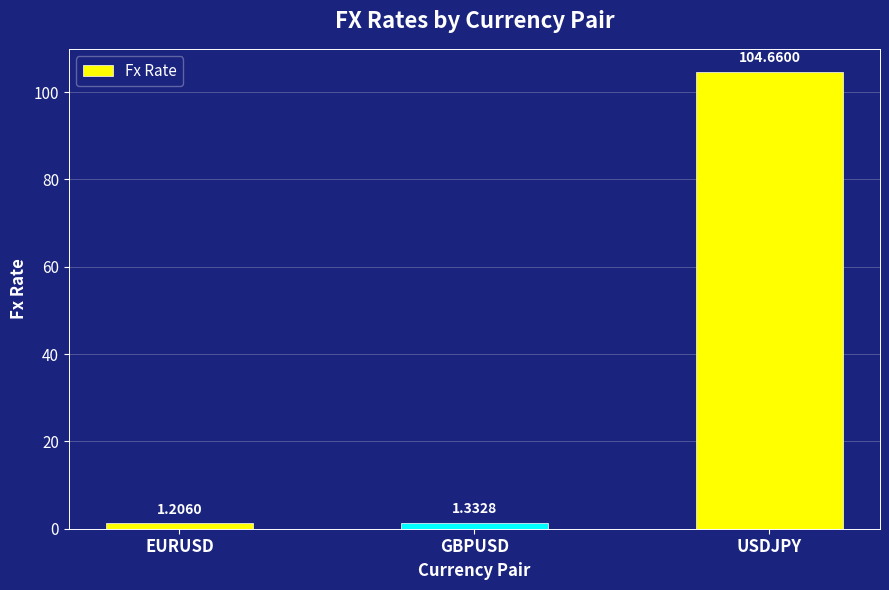

List the labels in order of value, smallest first.

EURUSD, GBPUSD, USDJPY